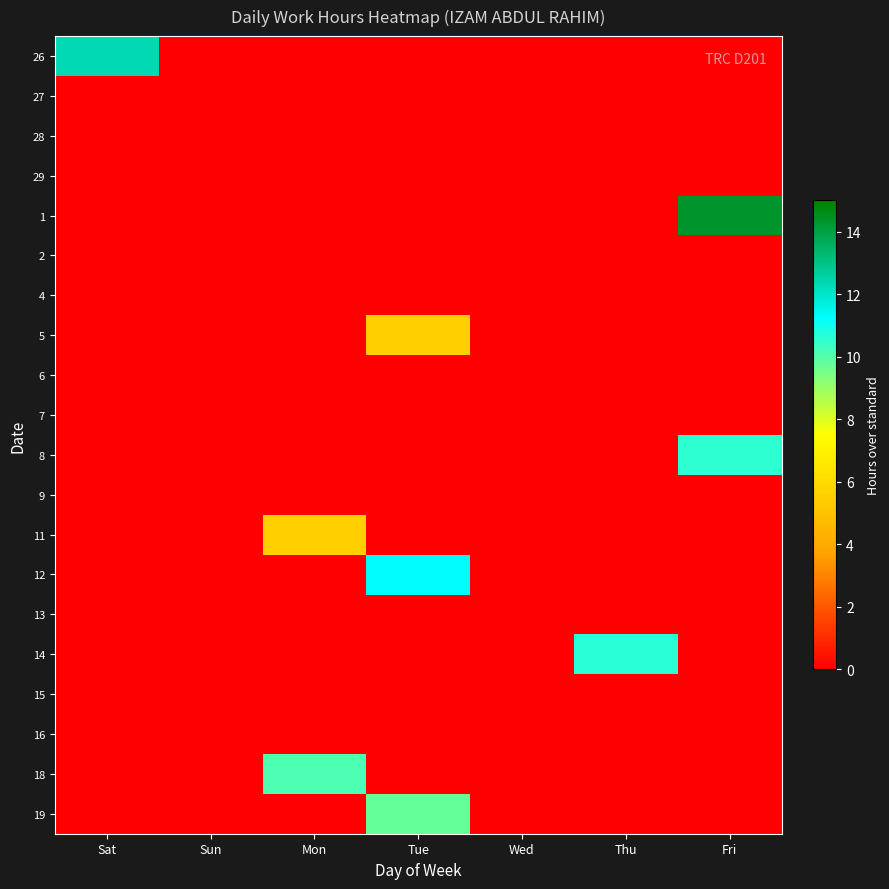

Which series has the largest range (max minus min)?

1